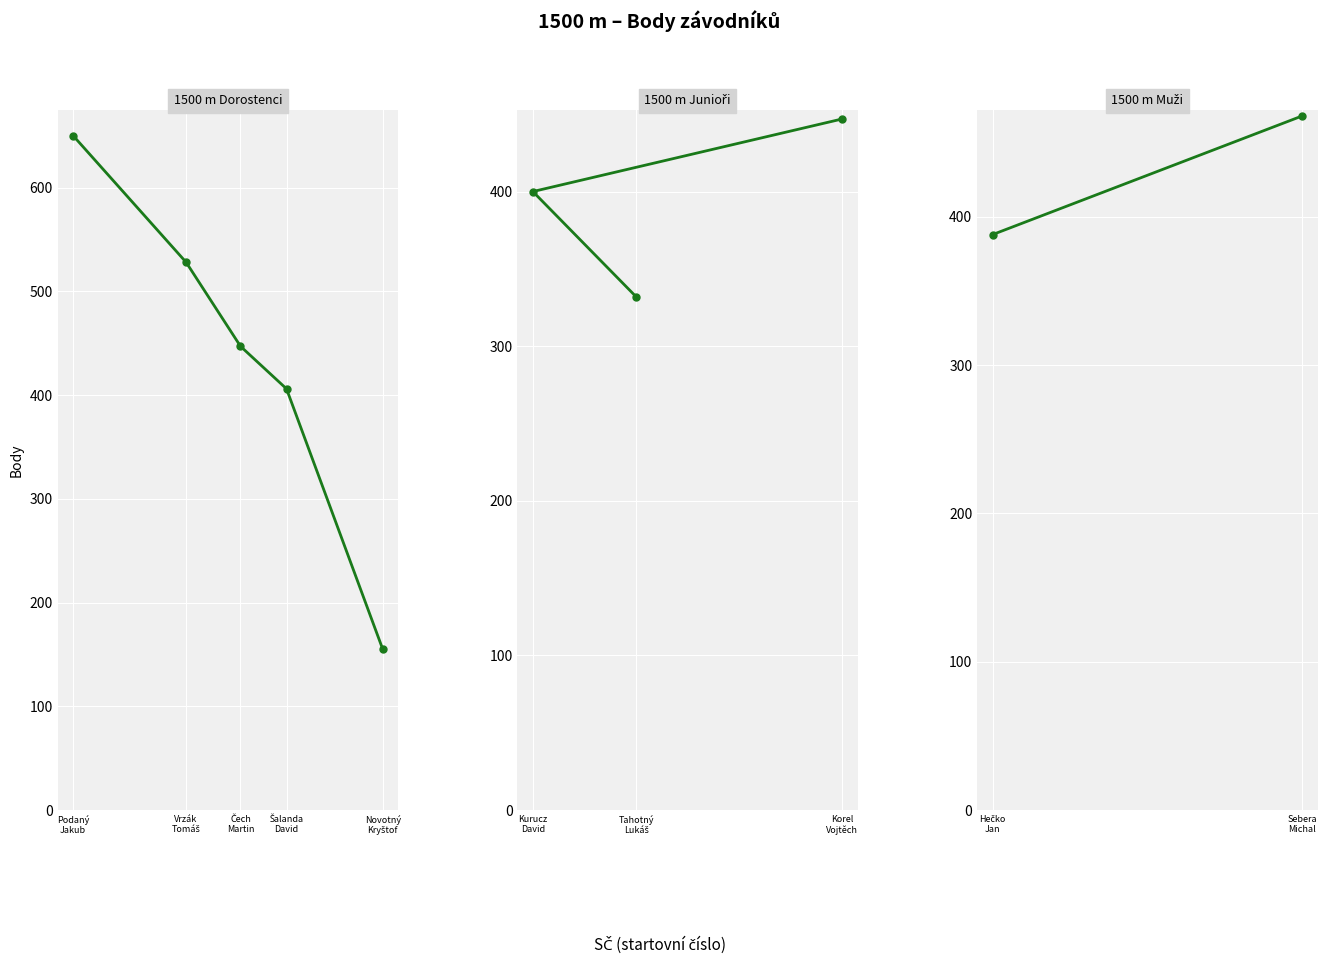

What is the total value across all series at Sebera
Michal?

470